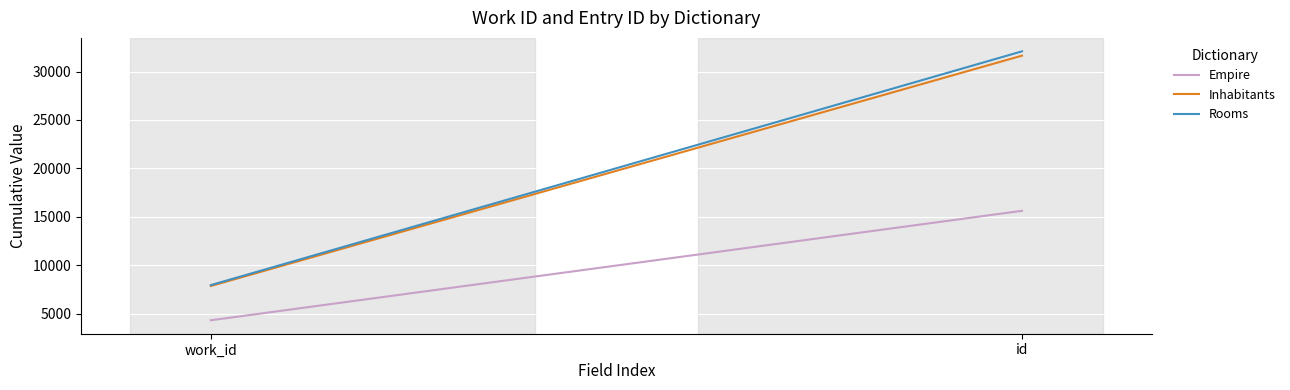

What position from the right is id?

1